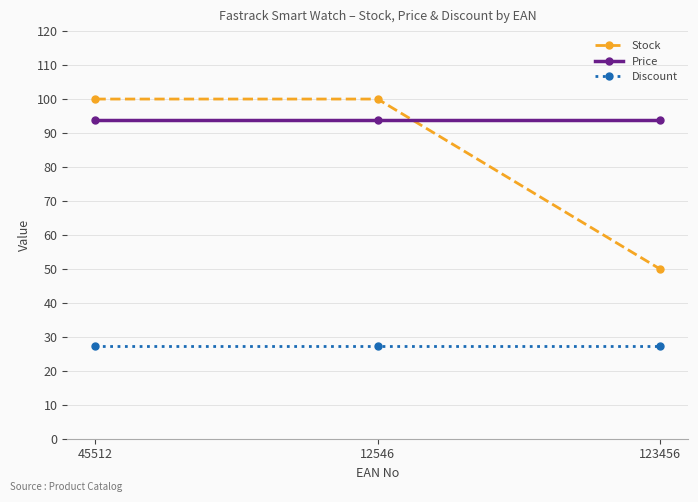

What is the difference between the maximum and minimum values in the Stock series?

50.0